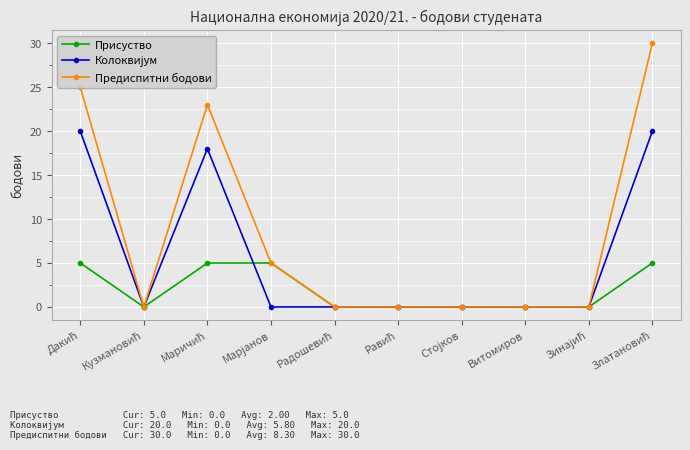

Count the number of data series in this chart.

3